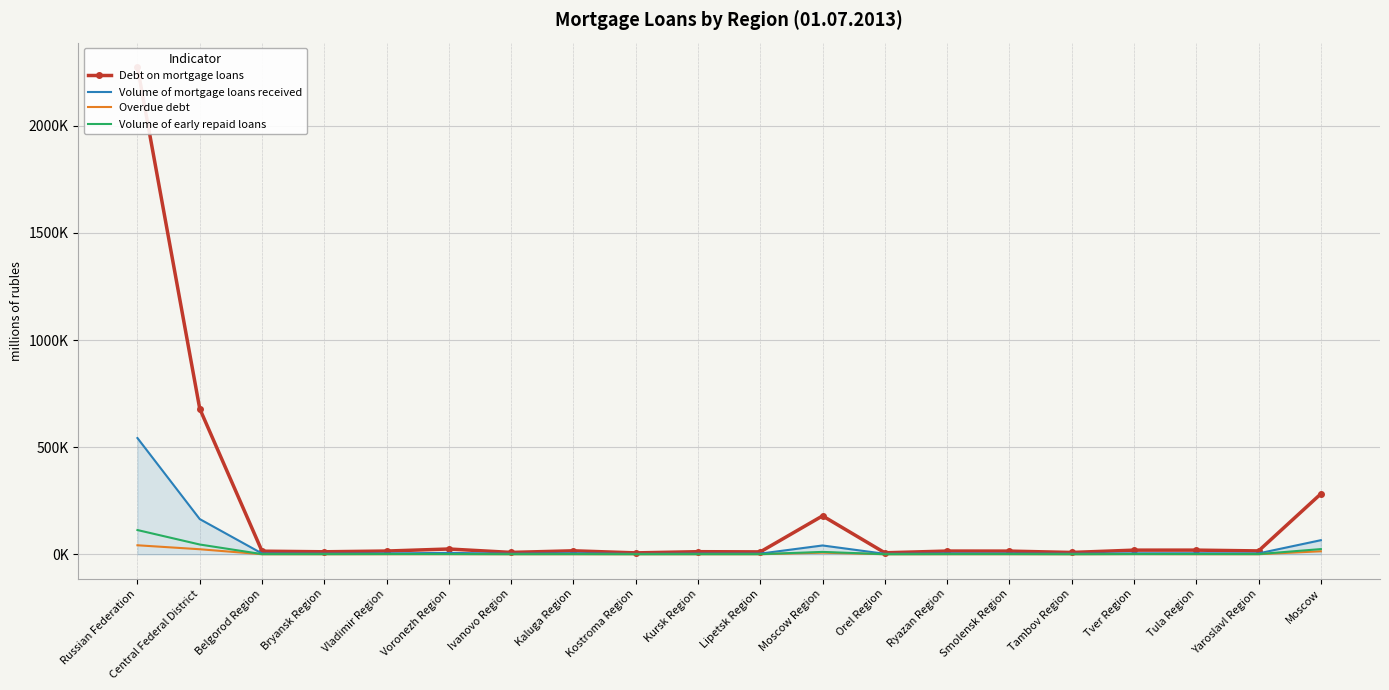

The value of Volume of early repaid loans at Lipetsk Region is 885. True or false?

False